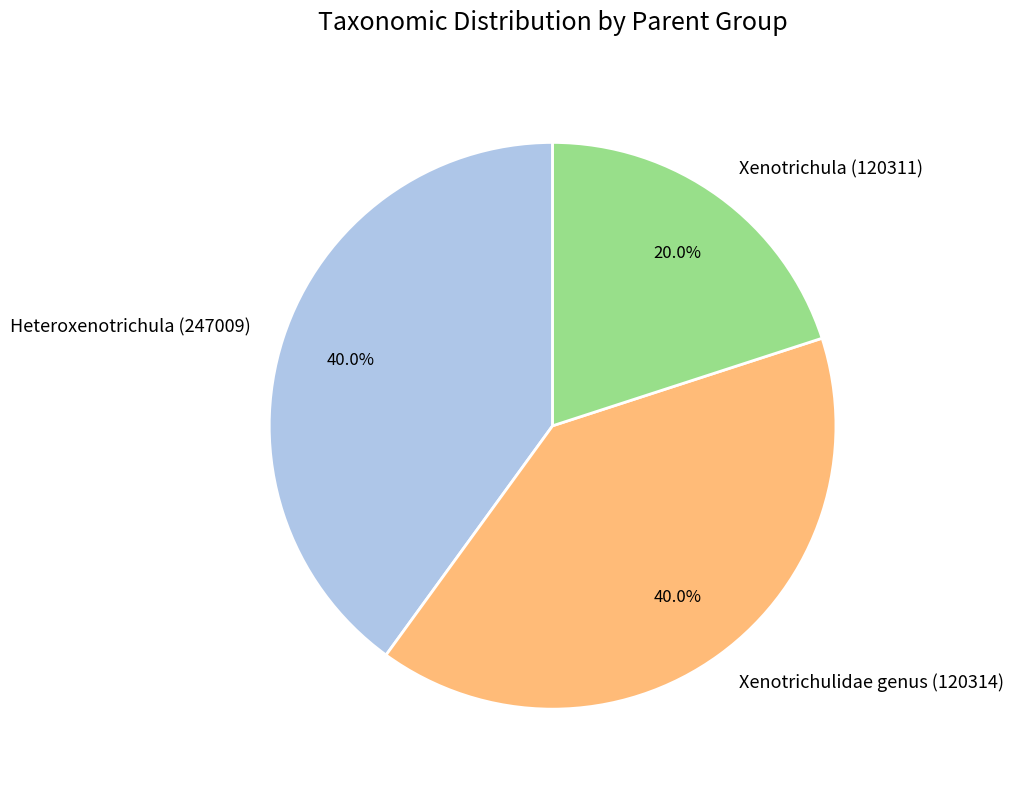

What is the ratio of the value at Xenotrichulidae genus (120314) to the value at Heteroxenotrichula (247009)?

1.0